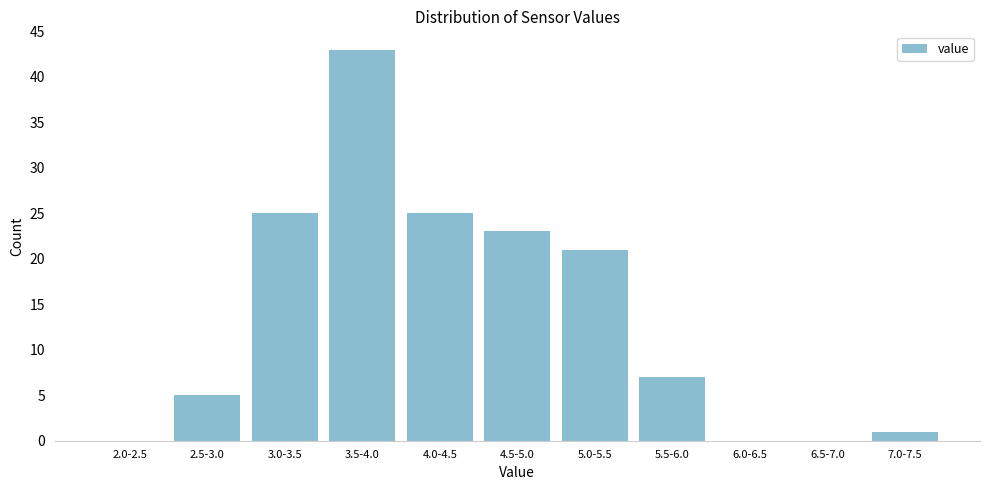

Reading left to right, extract all data points from this chart.

2.0-2.5=0	2.5-3.0=5	3.0-3.5=25	3.5-4.0=43	4.0-4.5=25	4.5-5.0=23	5.0-5.5=21	5.5-6.0=7	6.0-6.5=0	6.5-7.0=0	7.0-7.5=1